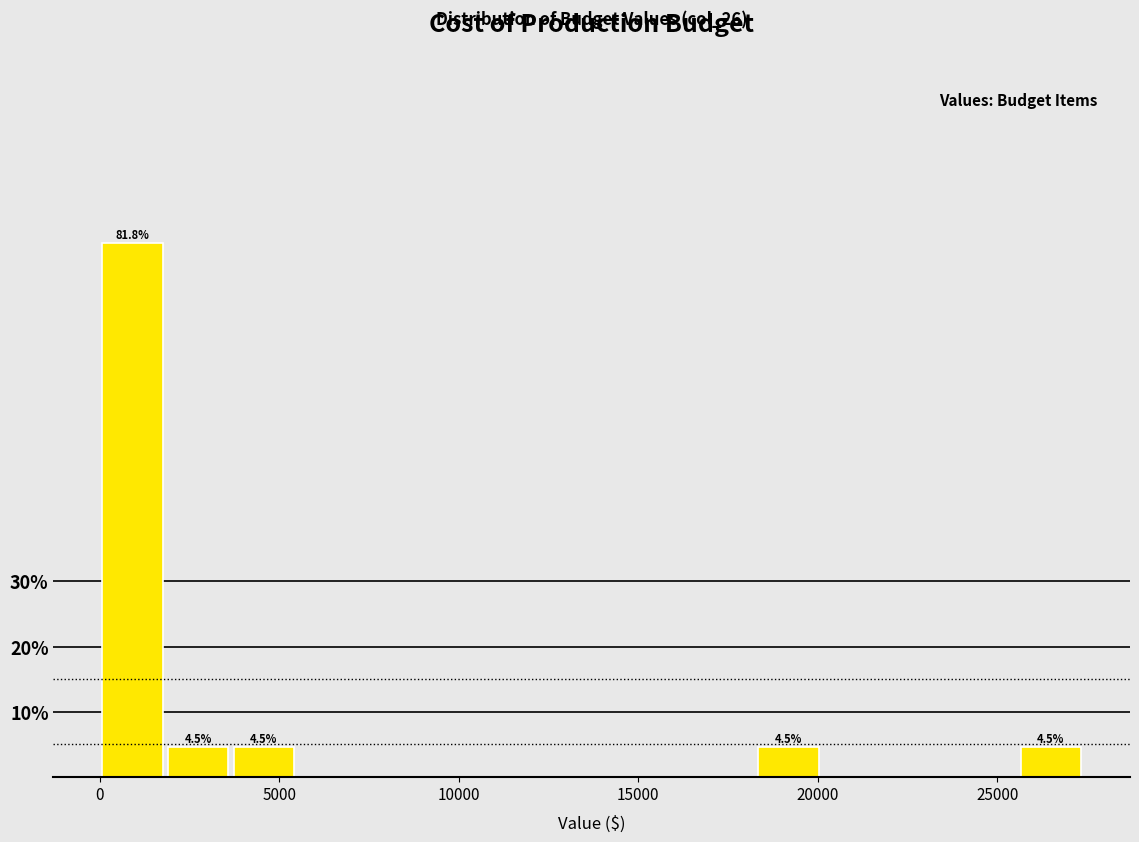

Read against the x-axis, roughly where is the centre of the tallest bar?

1000